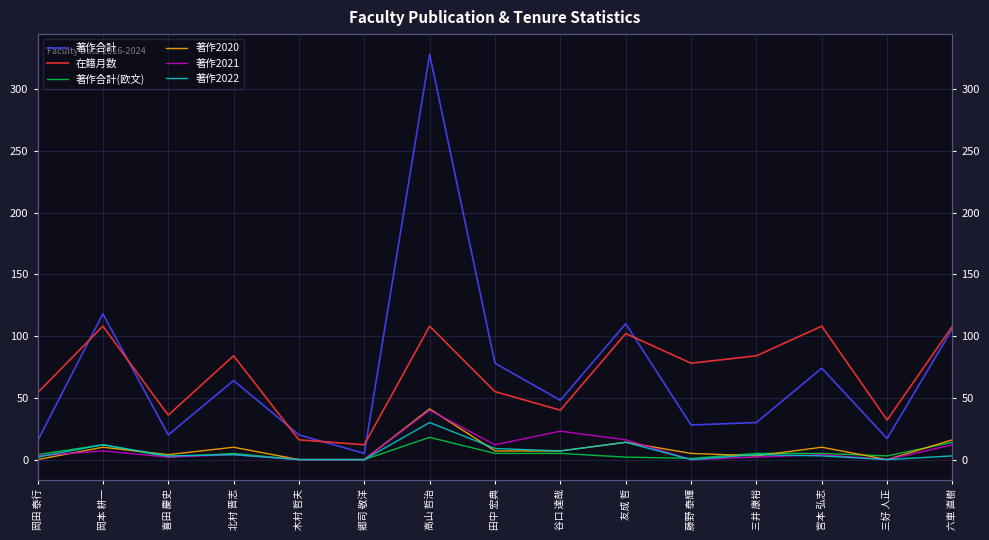

What is the sum of all 著作合計(欧文) values?

81